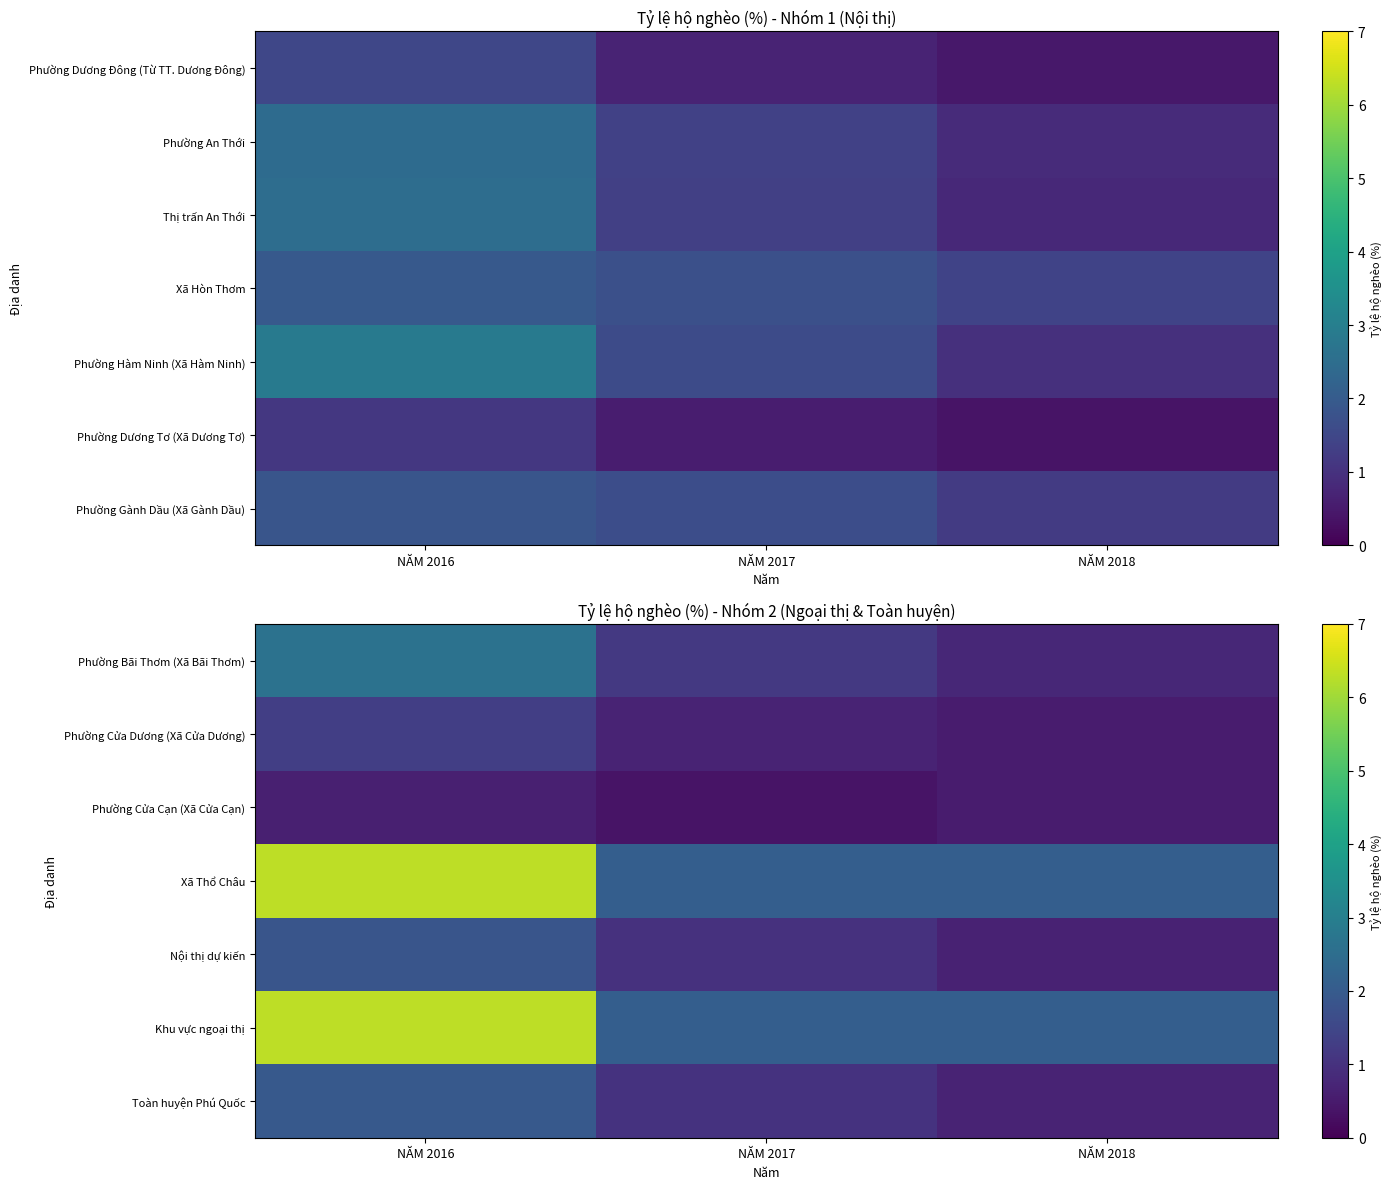

The Phường Cửa Dương (Xã Cửa Dương) series shows 0.7 at NĂM 2017. True or false?

True